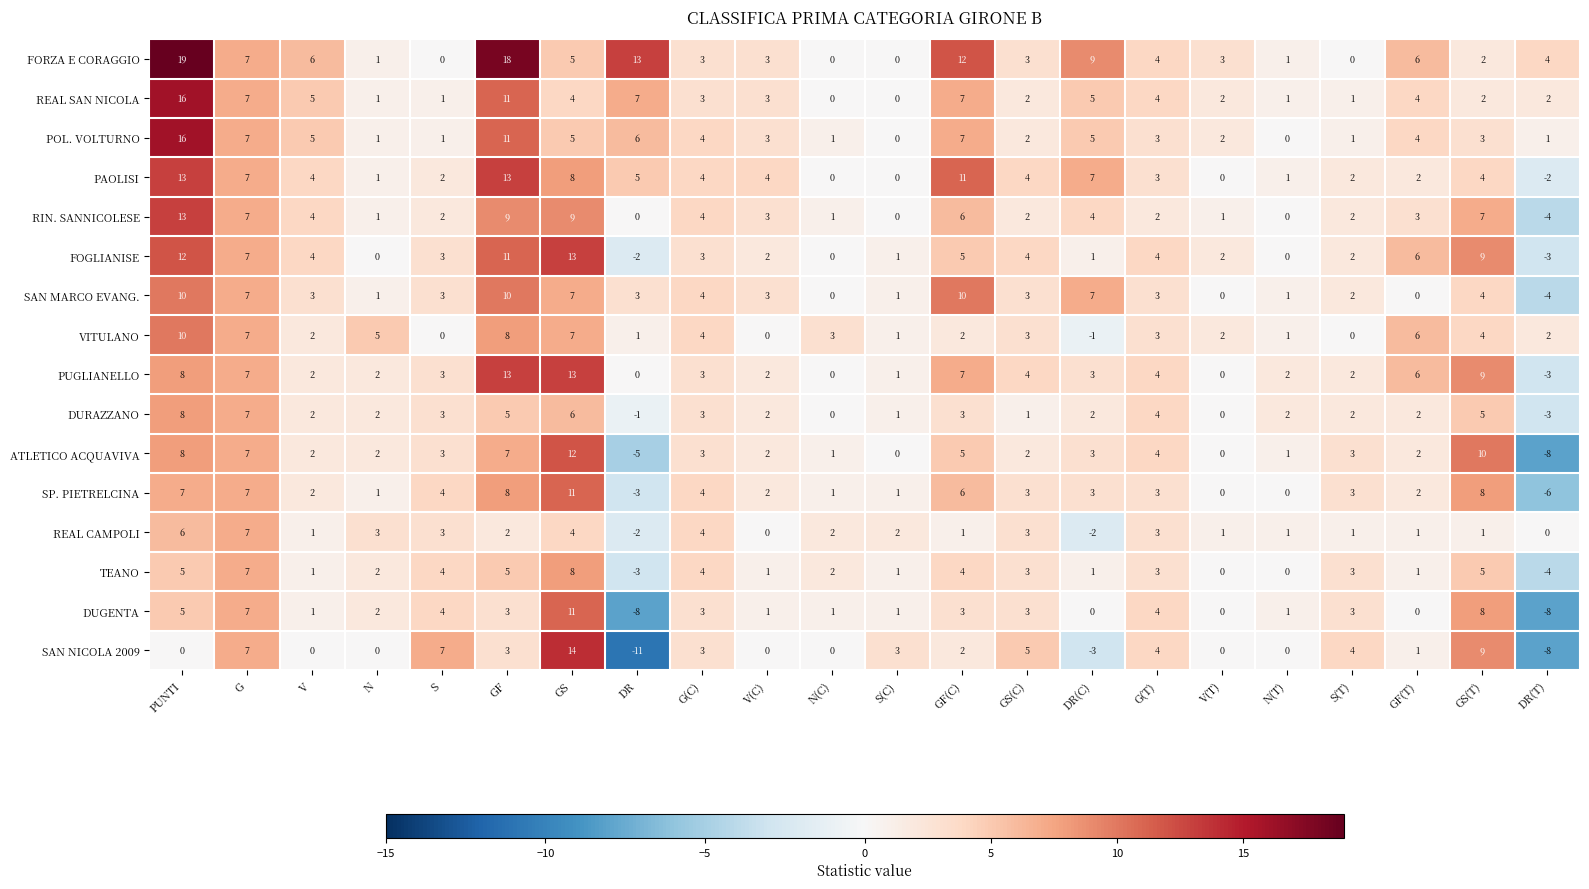

Is it true that DUGENTA equals 5 at GF(C)?

False